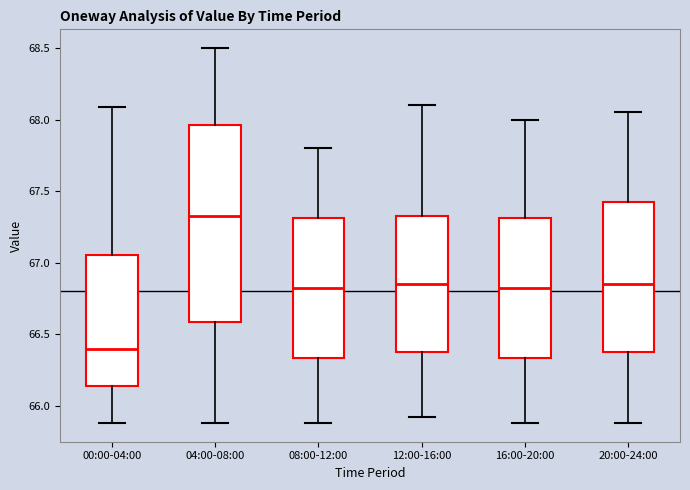

Which box's median line is the lowest?

00:00-04:00